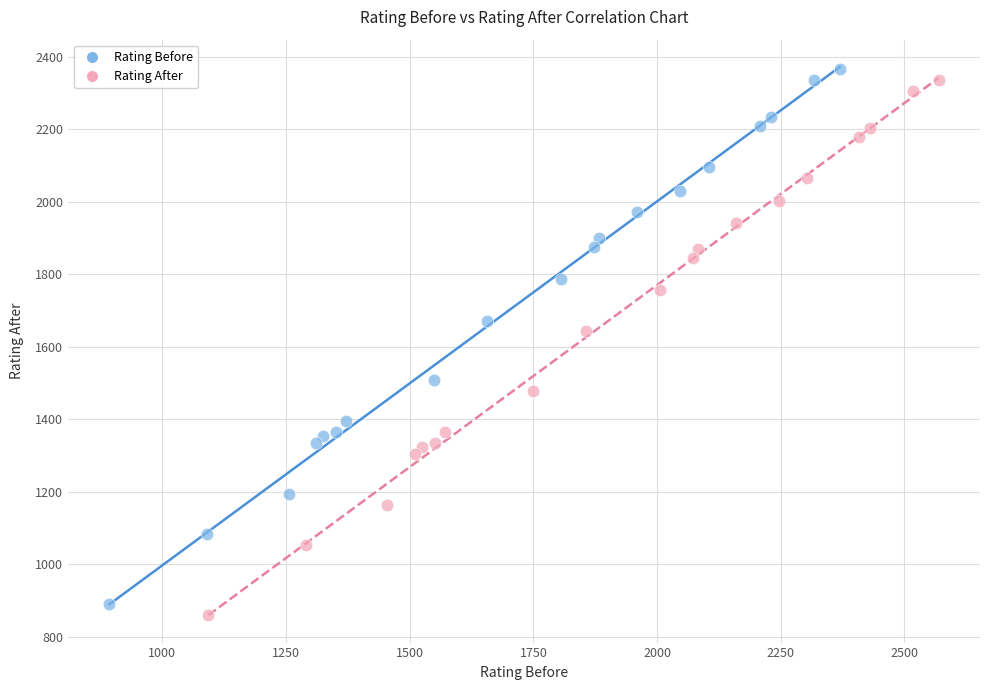

Which series reaches the minimum Y coordinate?

Rating After